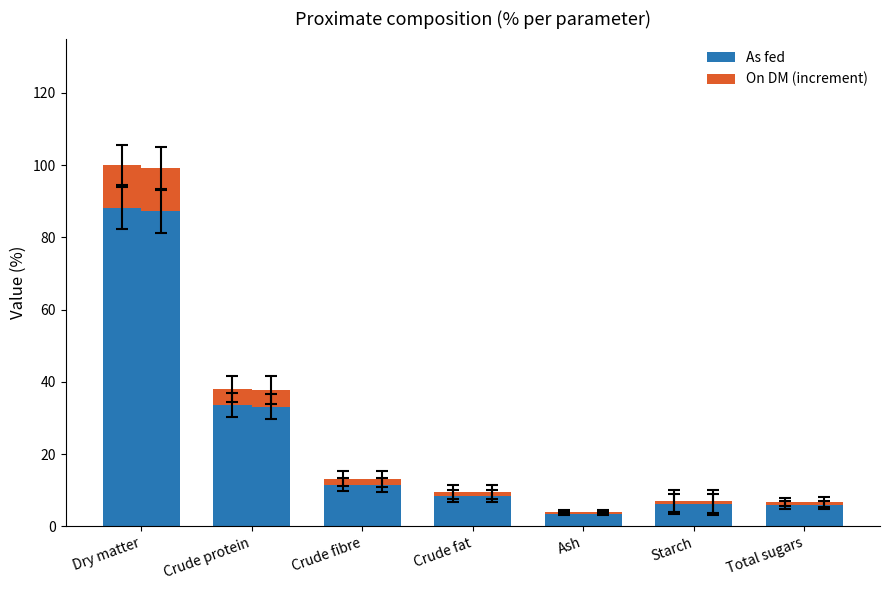

How many values in the As fed series exceed 8?

4